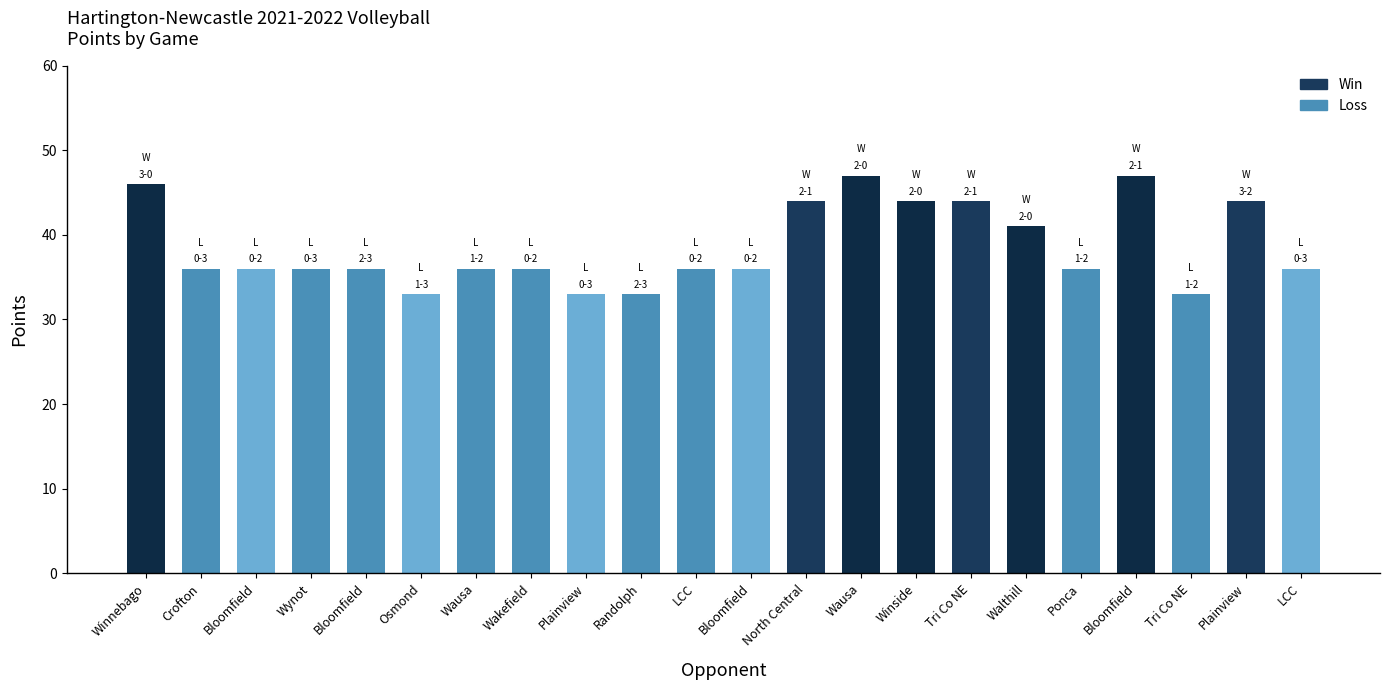

What is the difference between the second highest and second lowest values?

14